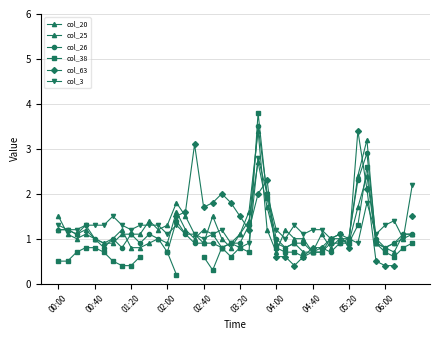

Which series ends up on top after the final intersection of col_3 and col_26?

col_3